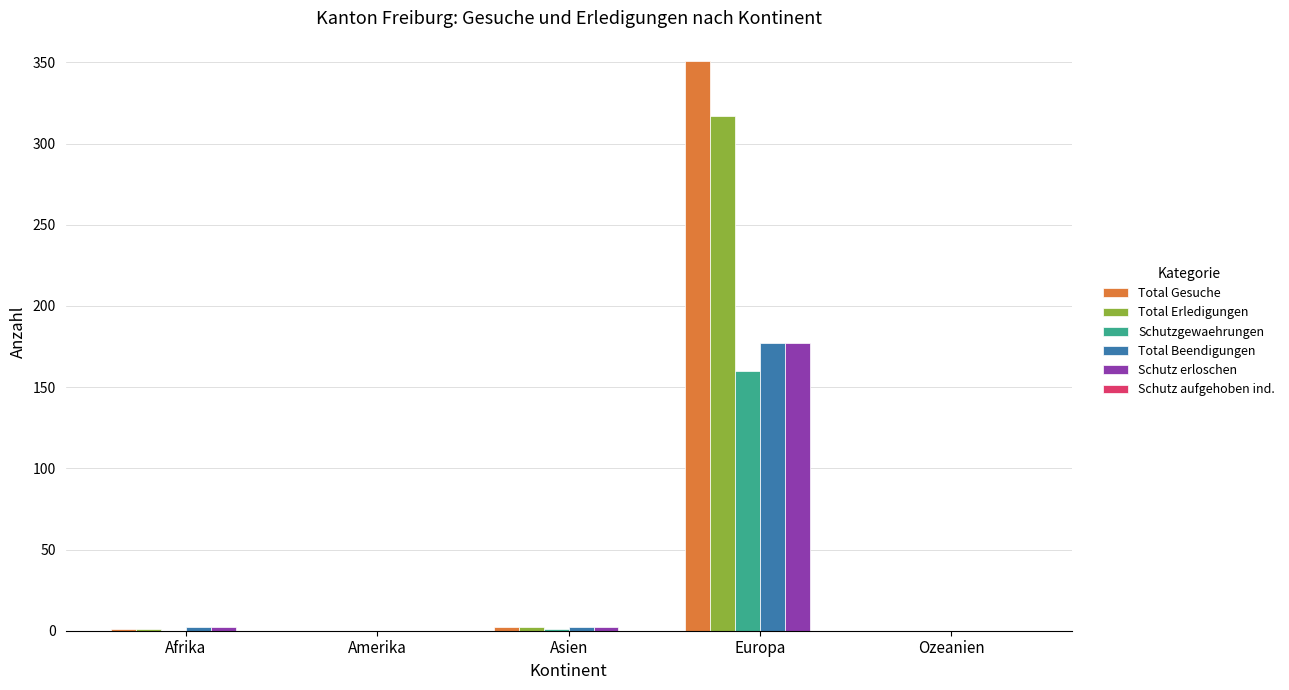

Which series has the largest total across all categories?

Total Gesuche